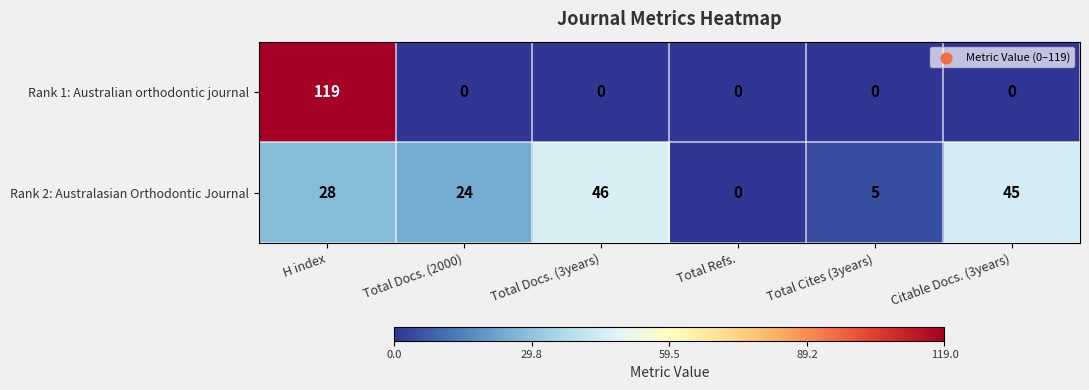

Reading left to right, extract all data points from this chart.

Rank 1: Australian orthodontic journal: 119	0	0	0	0	0
Rank 2: Australasian Orthodontic Journal: 28	24	46	0	5	45